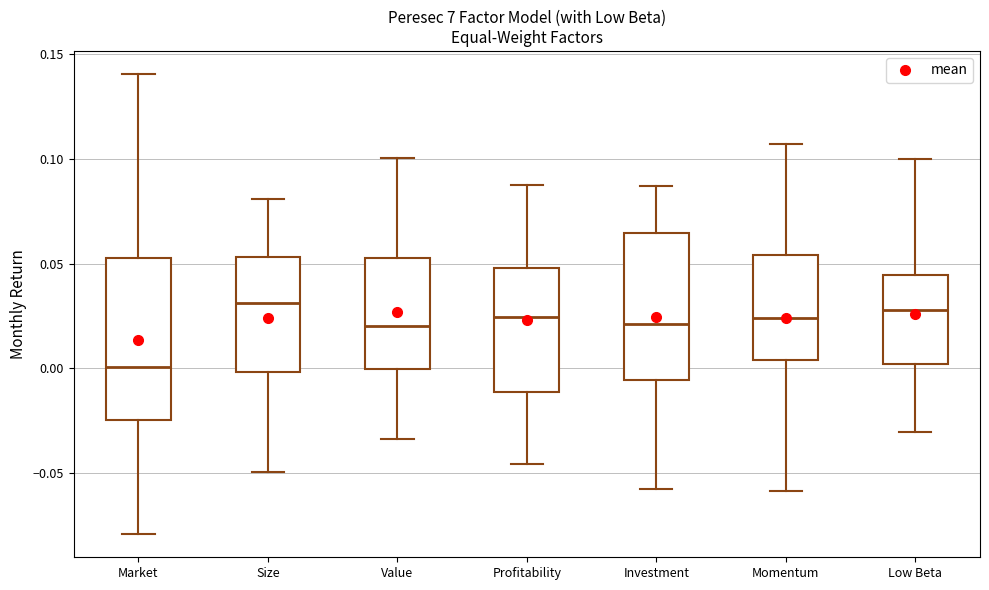

Reading left to right, transcribe this box plot: for each box, give where its median line is, the range the box spans, and where its two whiskers end, as read against the y-axis. The values are not printed on the chart, so give them approximately, as read against the axis.

Market: median 0.000, box -0.025 to 0.055, whiskers -0.080 to 0.140
Size: median 0.030, box 0.000 to 0.055, whiskers -0.050 to 0.080
Value: median 0.020, box 0.000 to 0.055, whiskers -0.035 to 0.100
Profitability: median 0.025, box -0.010 to 0.050, whiskers -0.045 to 0.090
Investment: median 0.020, box -0.005 to 0.065, whiskers -0.060 to 0.085
Momentum: median 0.025, box 0.005 to 0.055, whiskers -0.060 to 0.105
Low Beta: median 0.030, box 0.000 to 0.045, whiskers -0.030 to 0.100